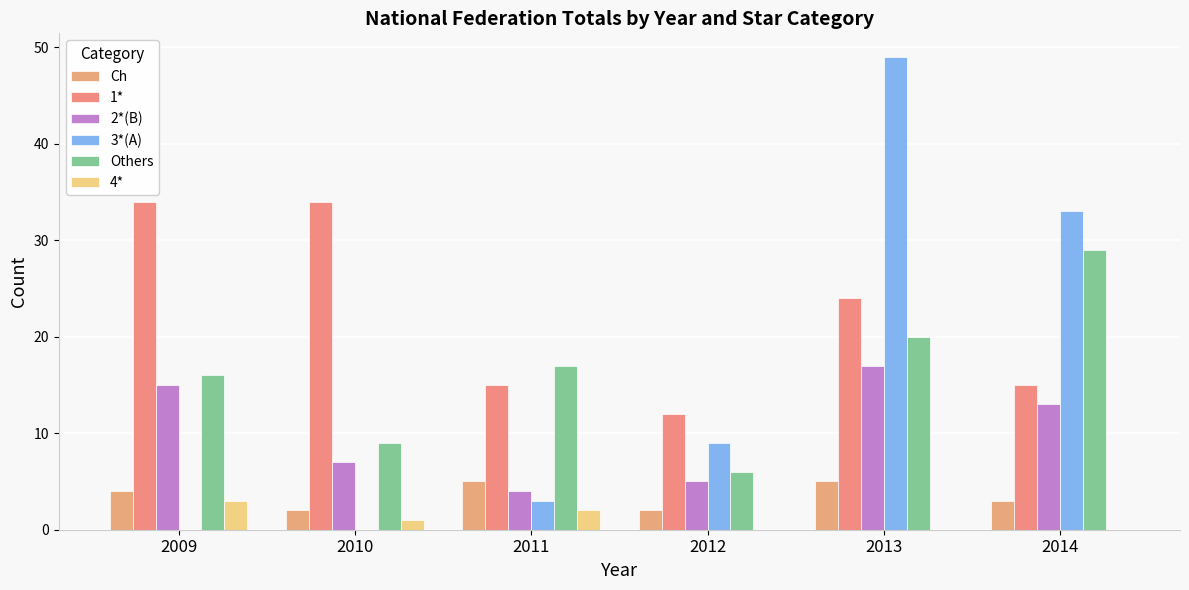

What is the average value of the 1* series?

22